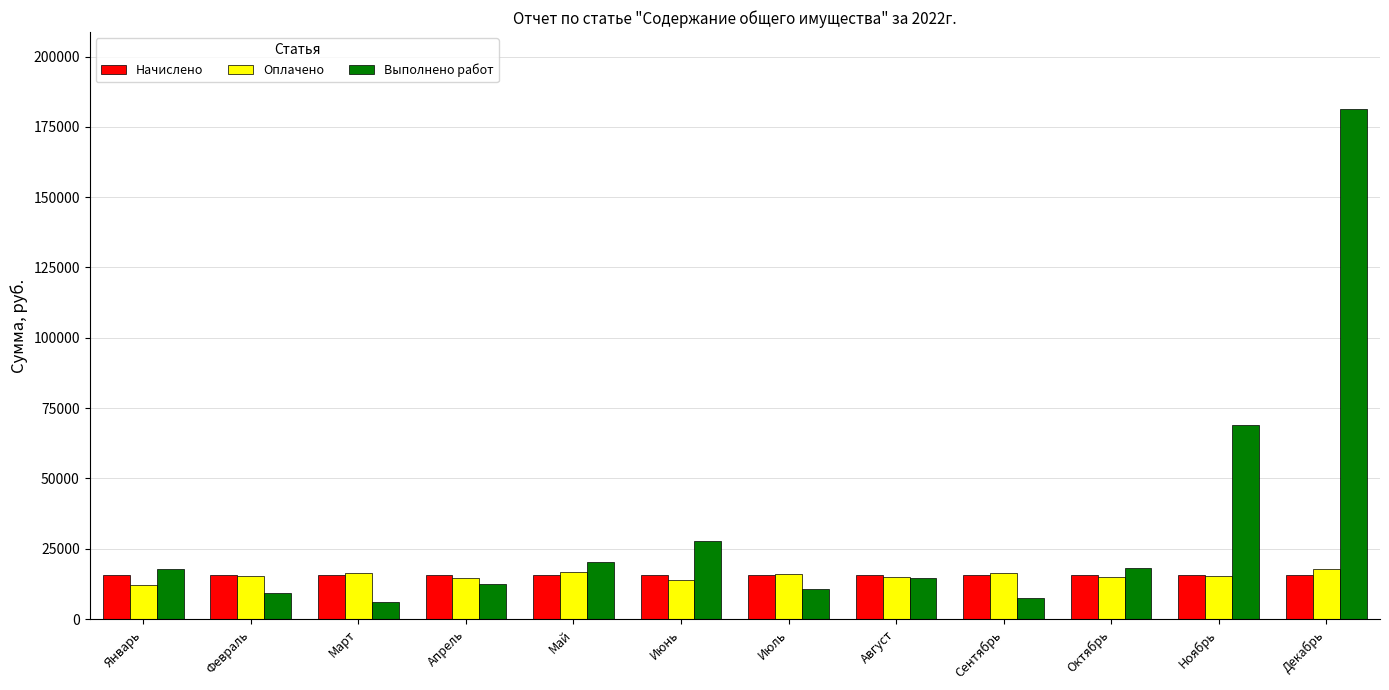

What is the difference between the Выполнено работ values at Апрель and Май?

7775.3